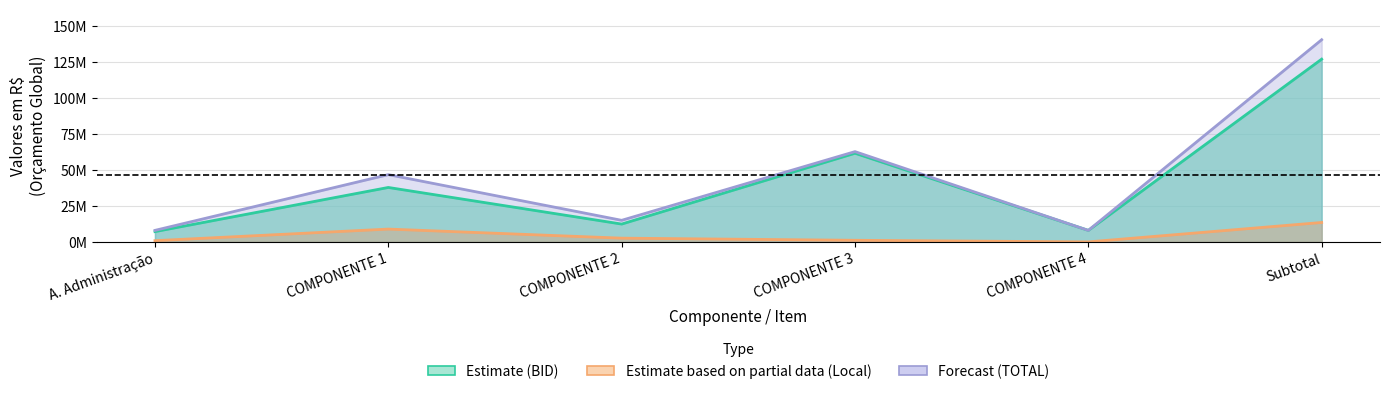

True or false: TOTAL (R$) and BID (R$) cross at least once.

False